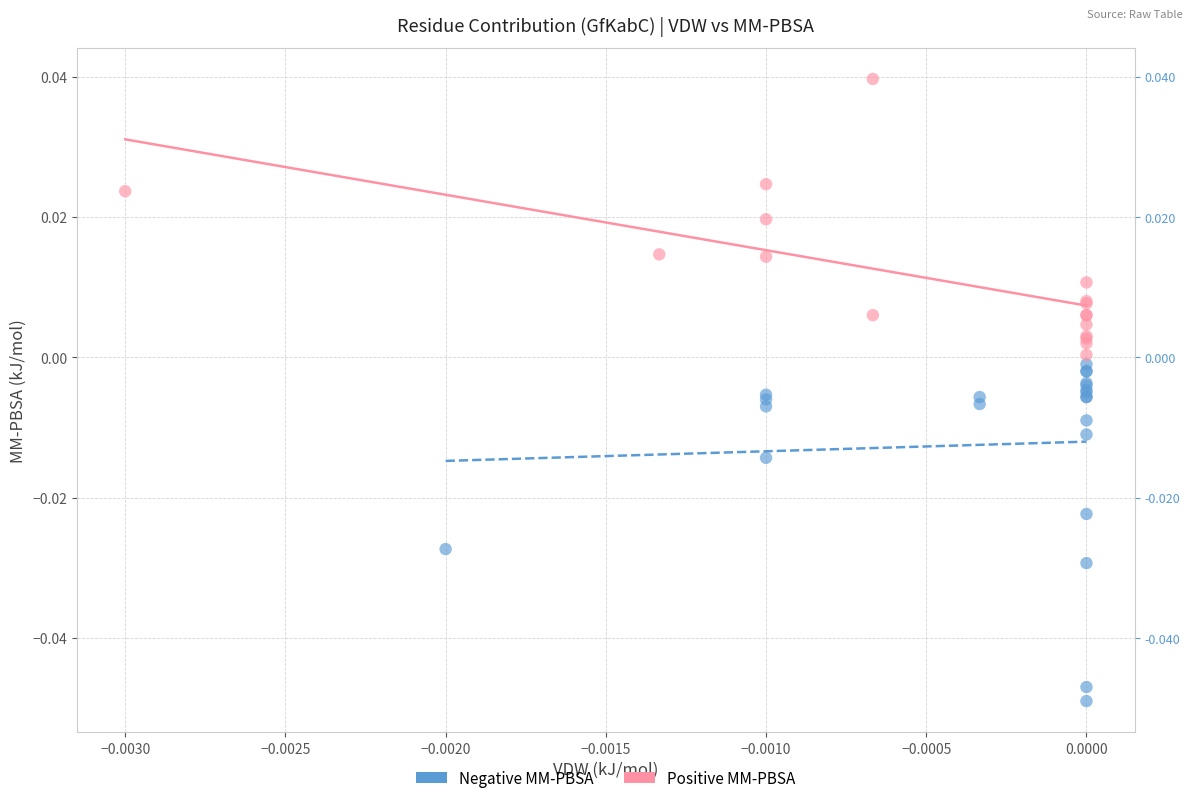

Which series has the widest spread of Y values?

Negative MM-PBSA